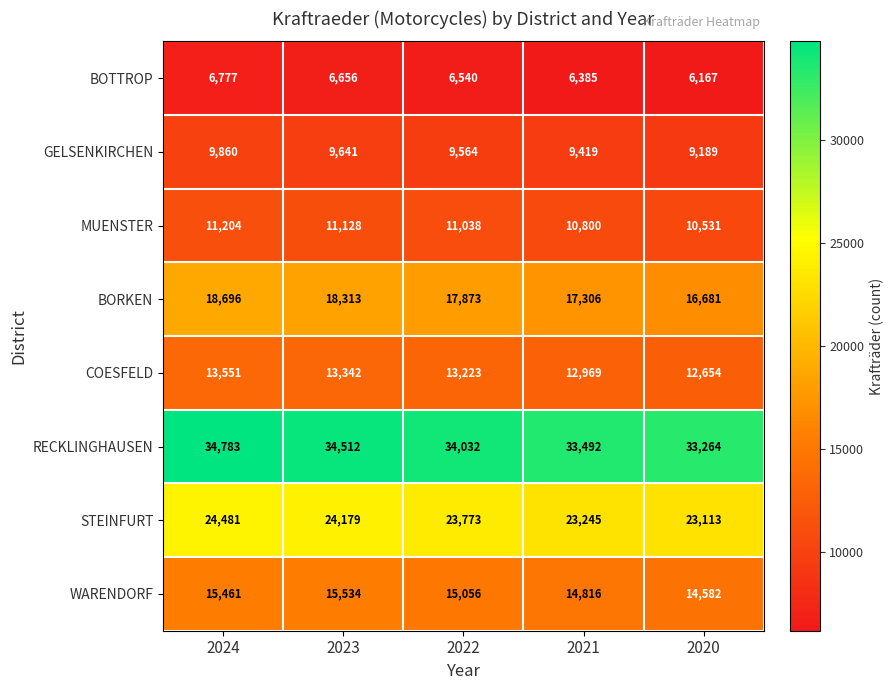

Which series has the largest total across all categories?

RECKLINGHAUSEN